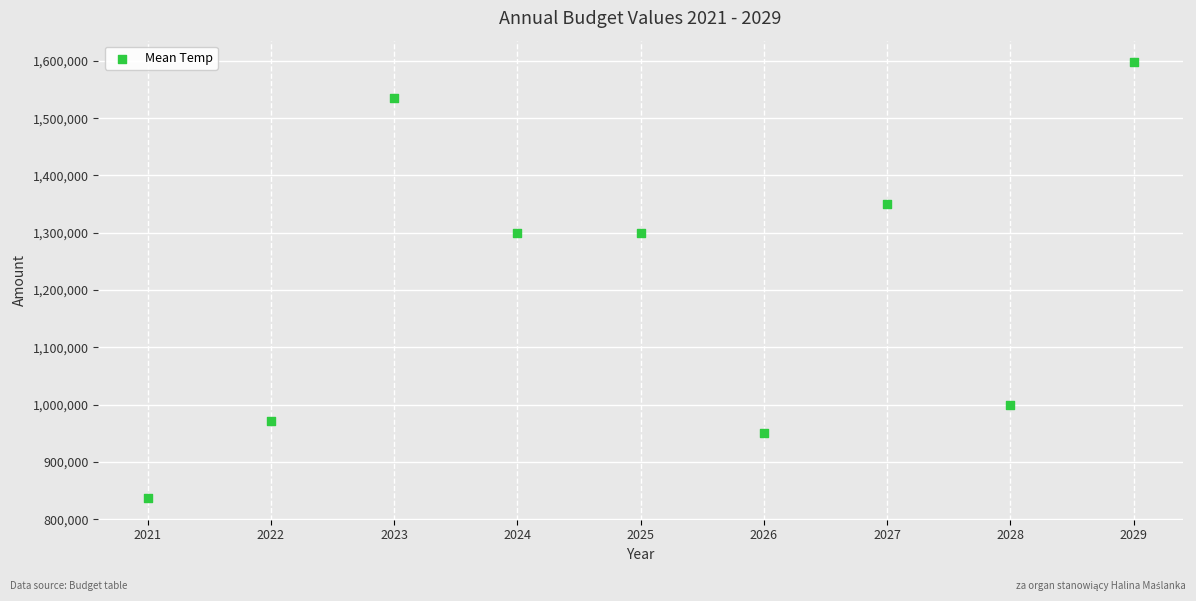

What is the range of Y values (max minus min)?

760000.0